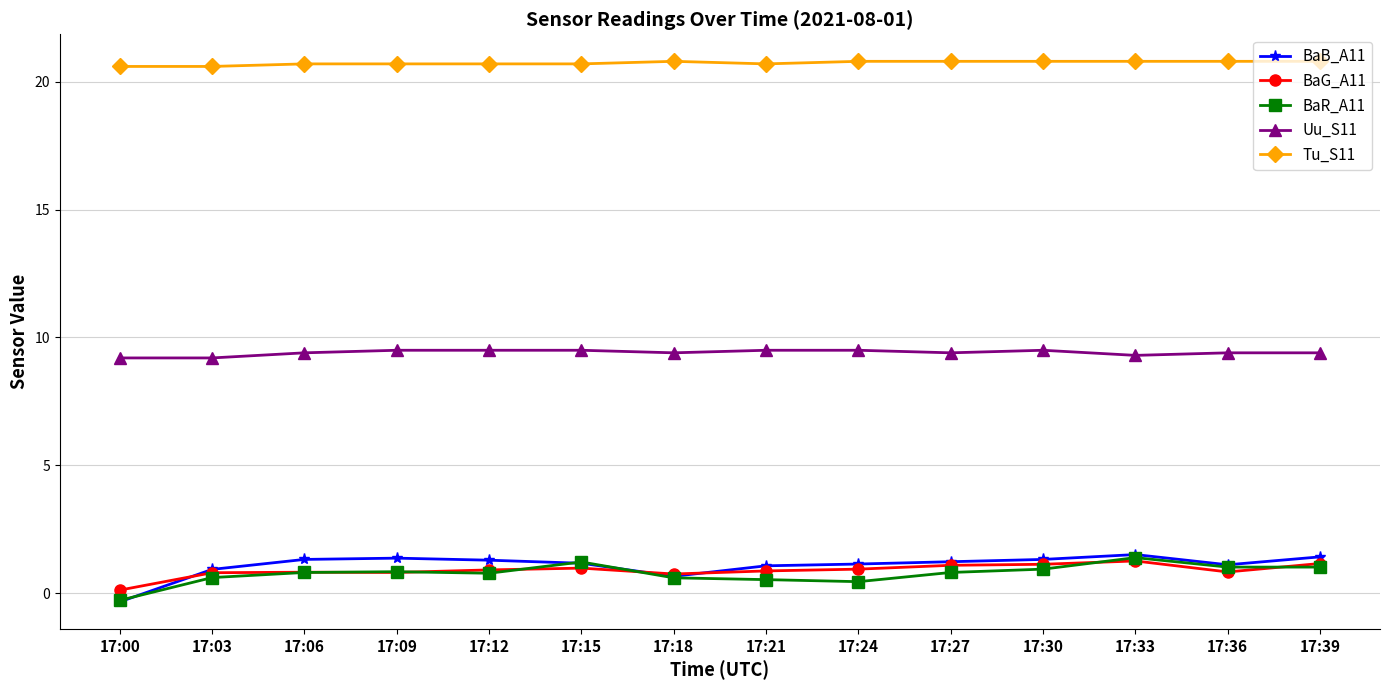

What is the value of the BaR_A11 point at the 11th from the left?

0.9